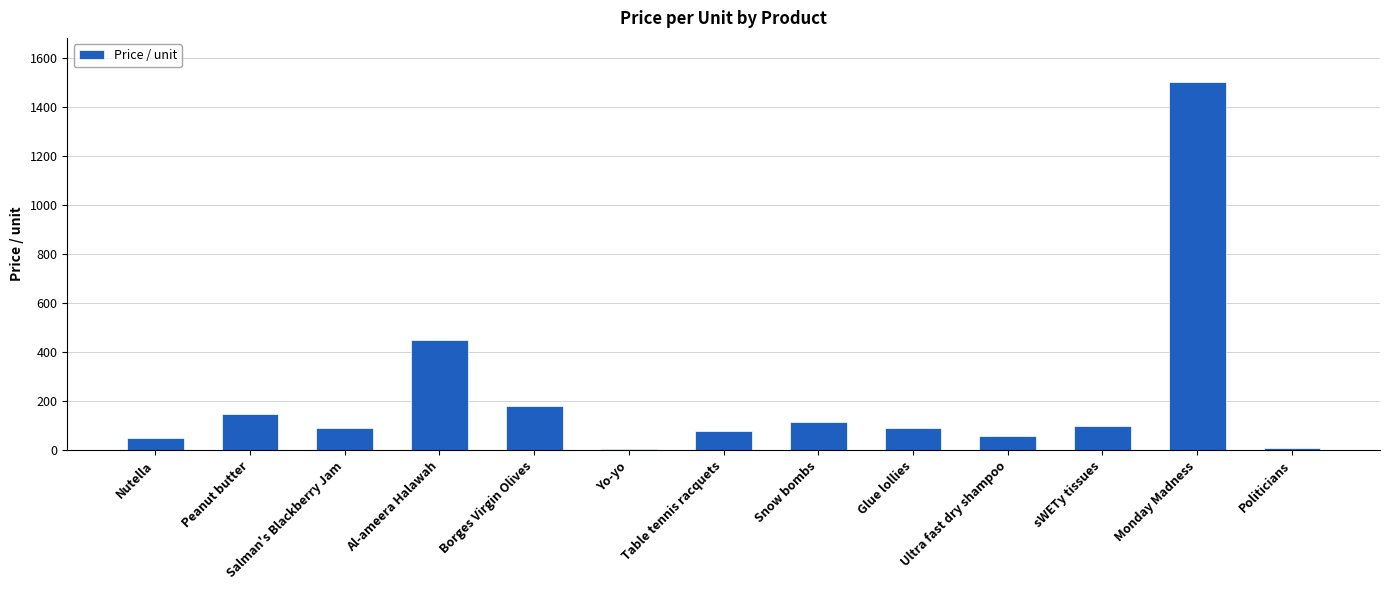

Between Peanut butter and Snow bombs, which is larger?

Peanut butter